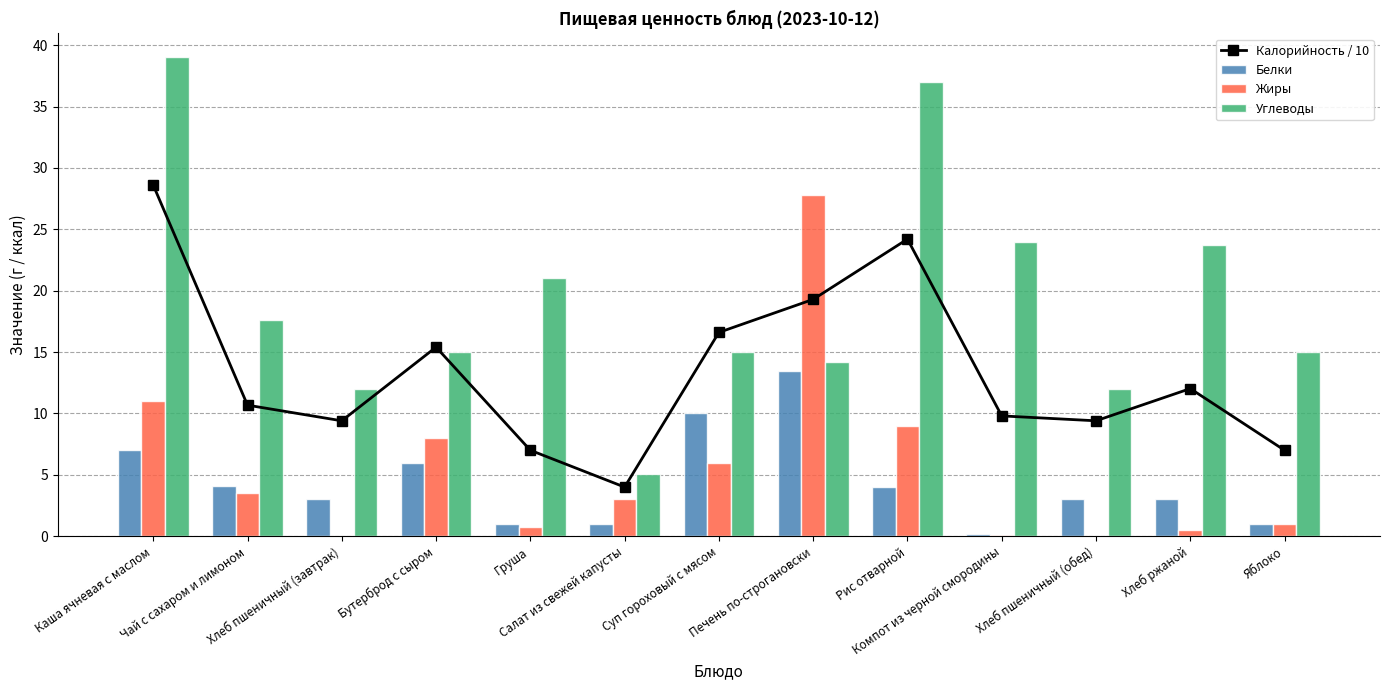

What position from the left is Компот из черной смородины?

10